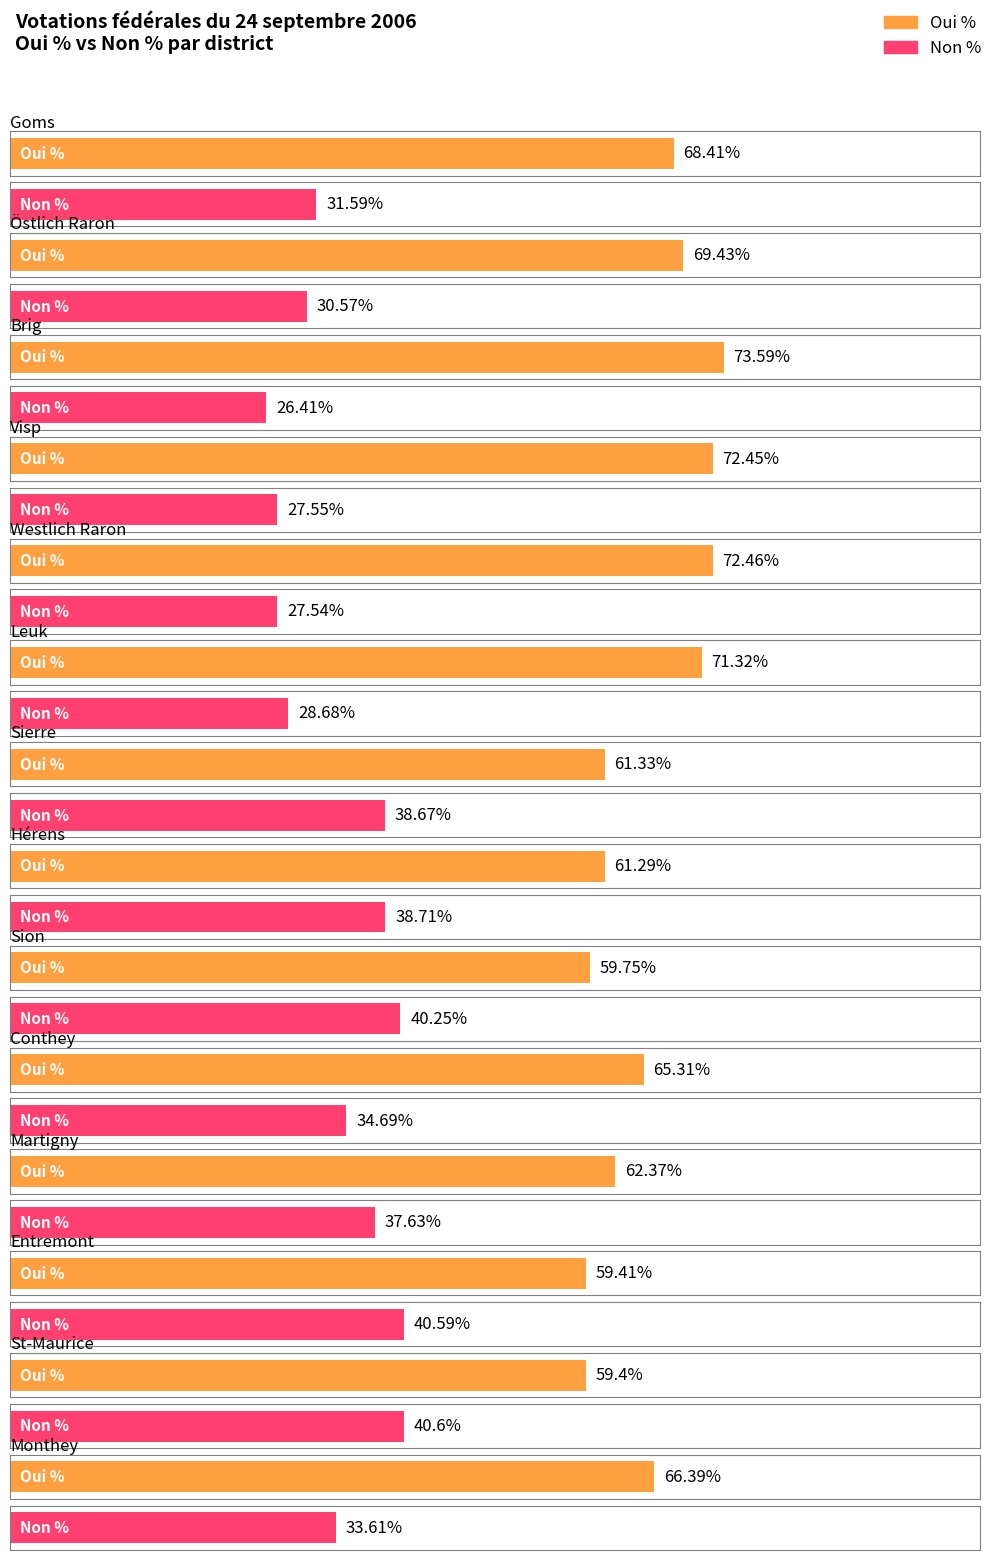

How many groups of bars are there?

14